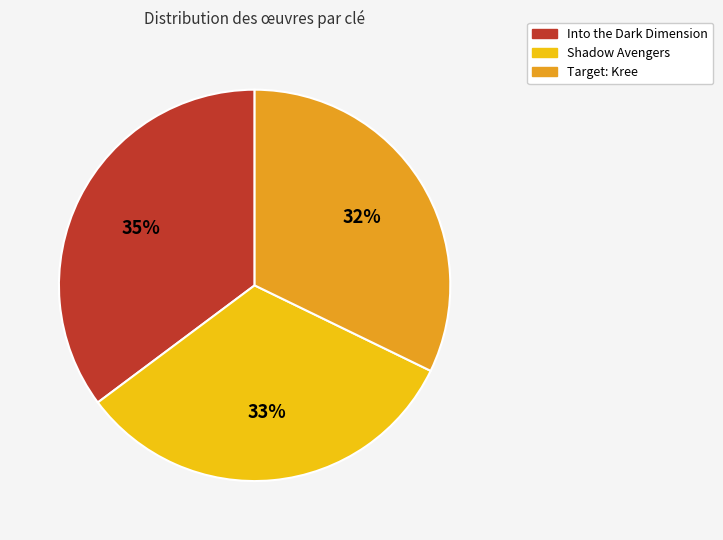

What percentage is the Shadow Avengers slice, to the nearest percent?

33%